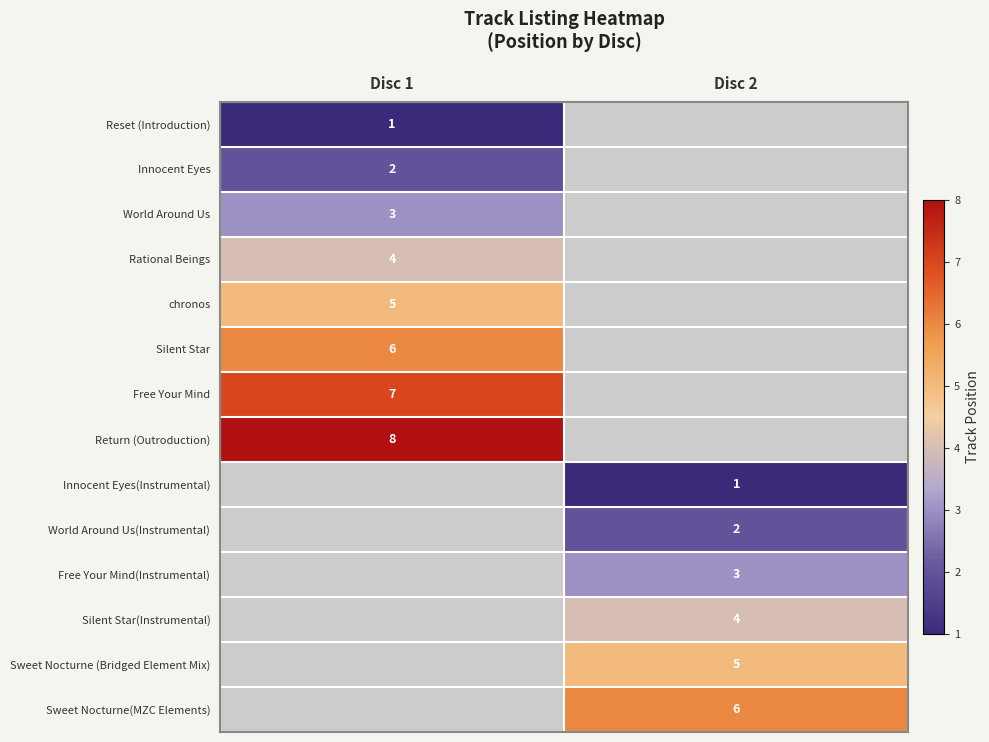

True or false: Free Your Mind has a value of 11 at Disc 1.

False